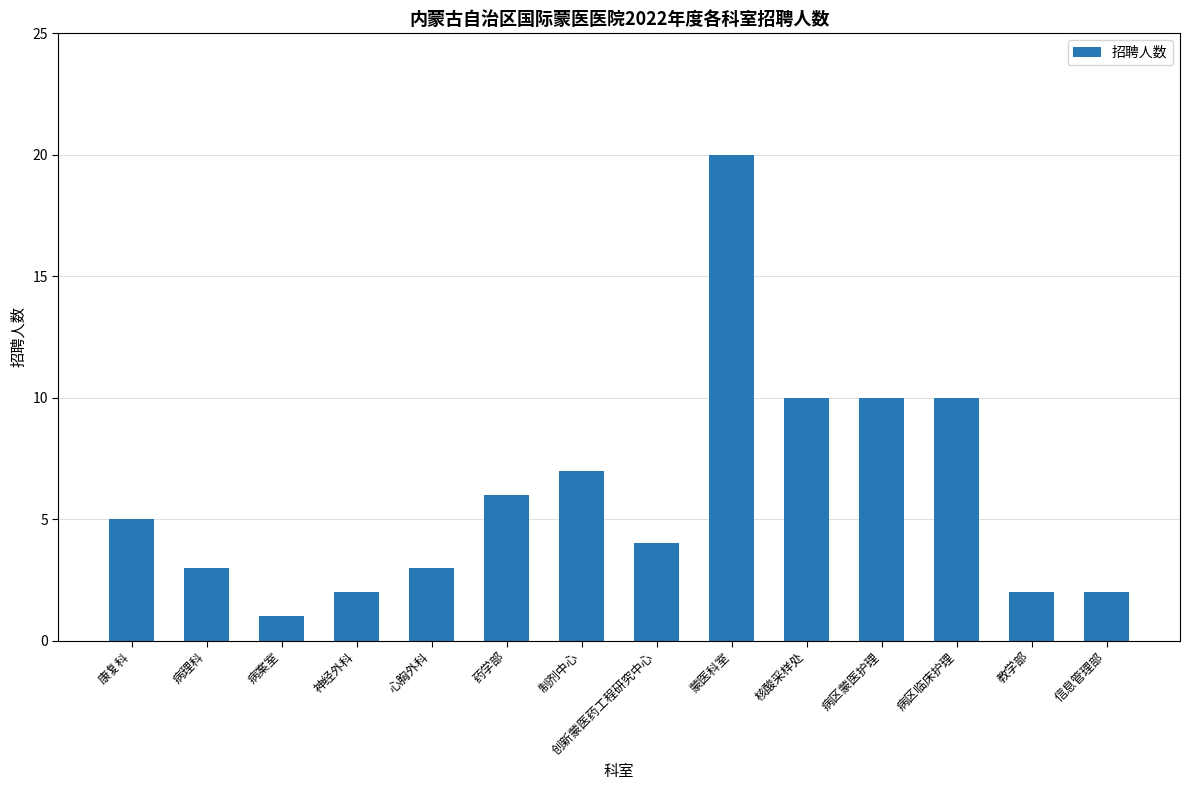

The value at 药学部 is 6. True or false?

True